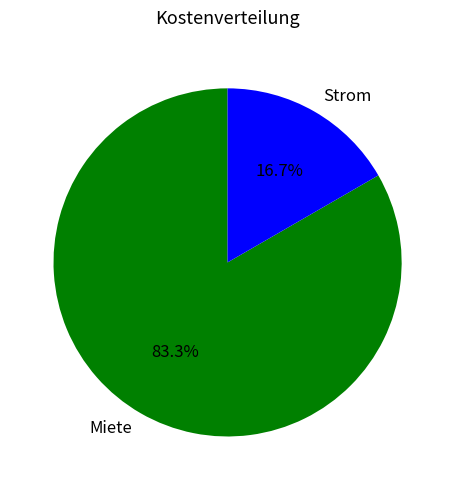

Combined, do Strom and Miete account for over 50%?

Yes